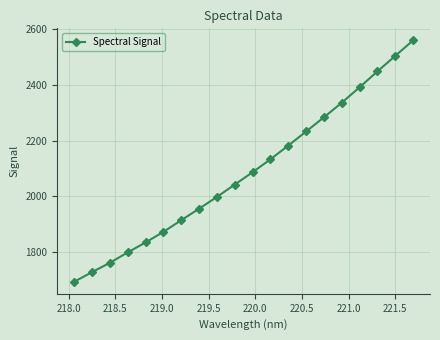

True or false: there are more than 0 points higher than both neighbors.

False